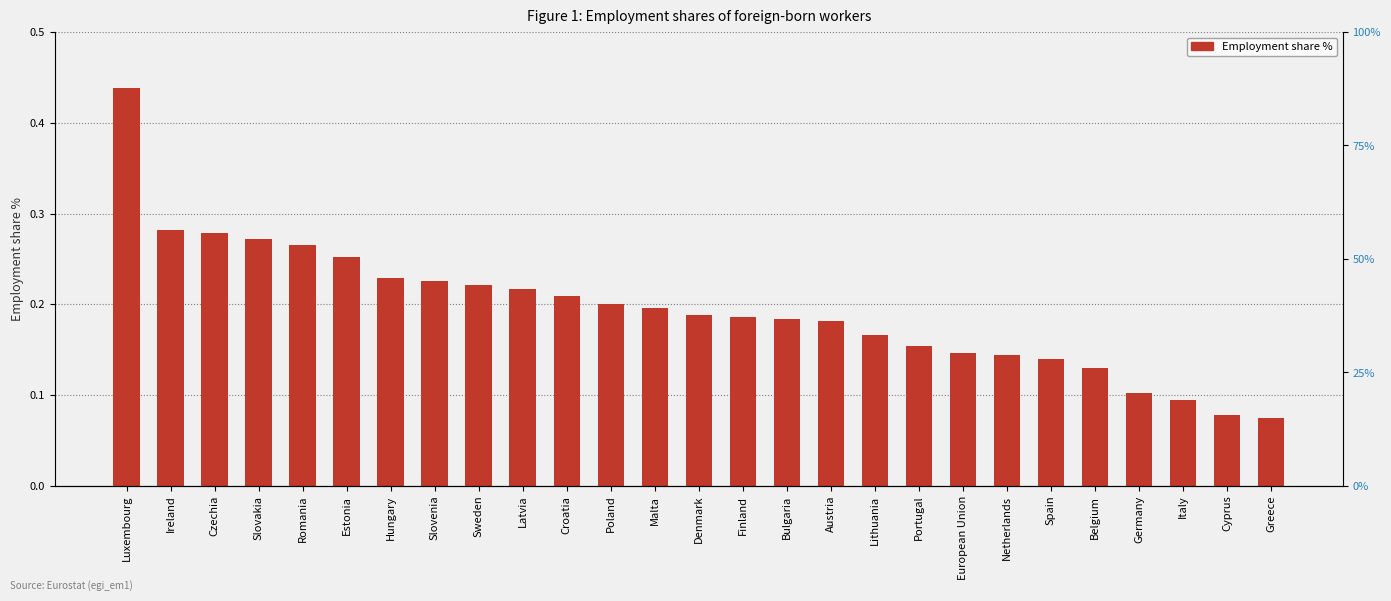

At which label is the value closest to 0?

Greece